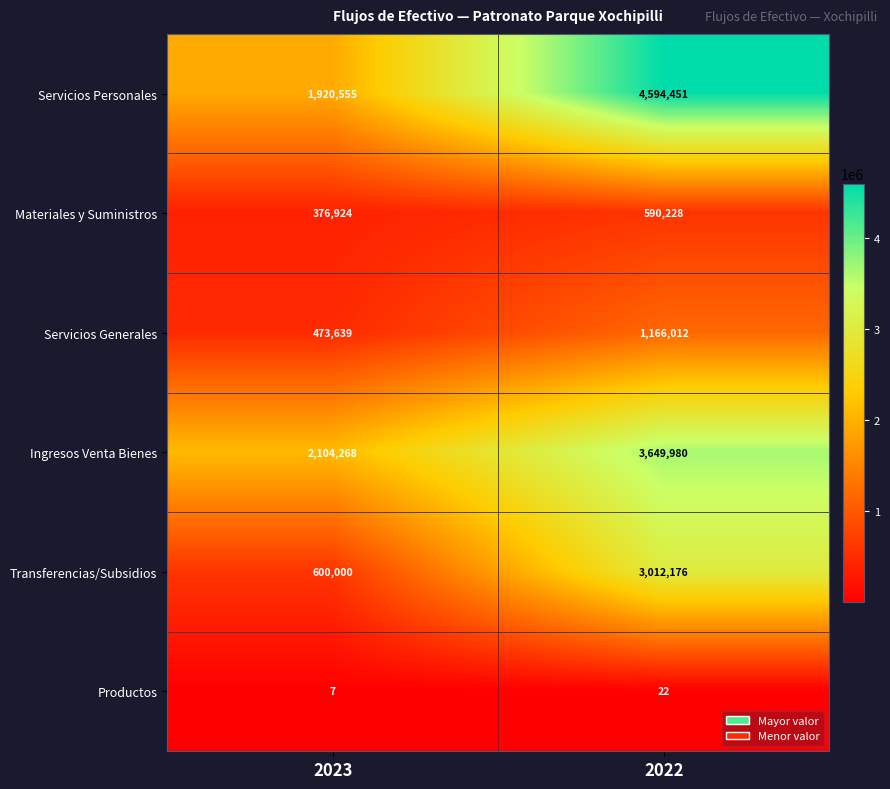

How many data points does each series have?

2